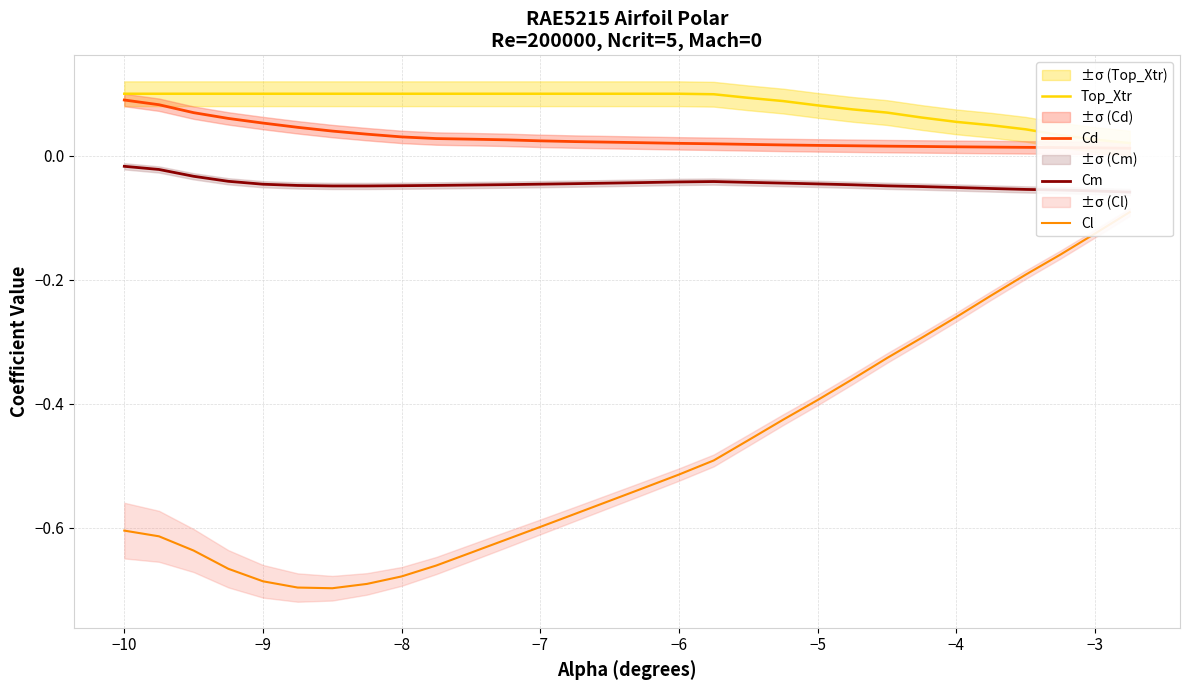

What is the sum of all Cm values?

-1.4